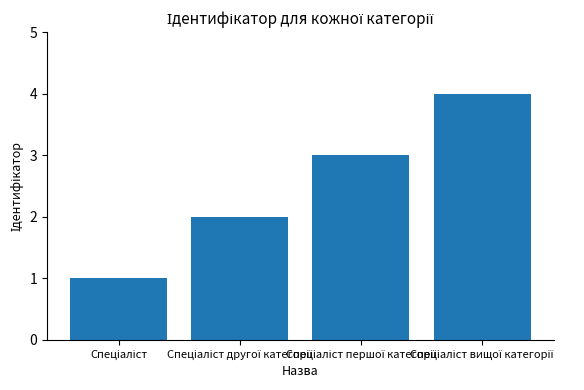

What is the difference between the maximum and minimum values?

3